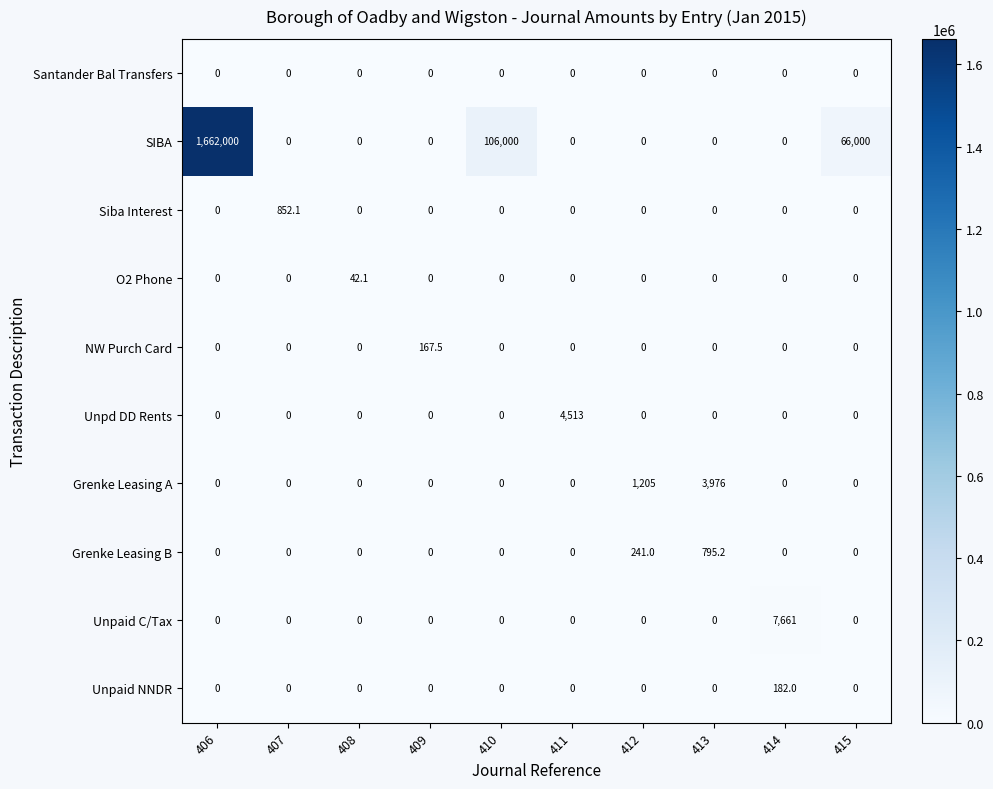

Between 408 and 411, which series saw the biggest shift?

Unpd DD Rents